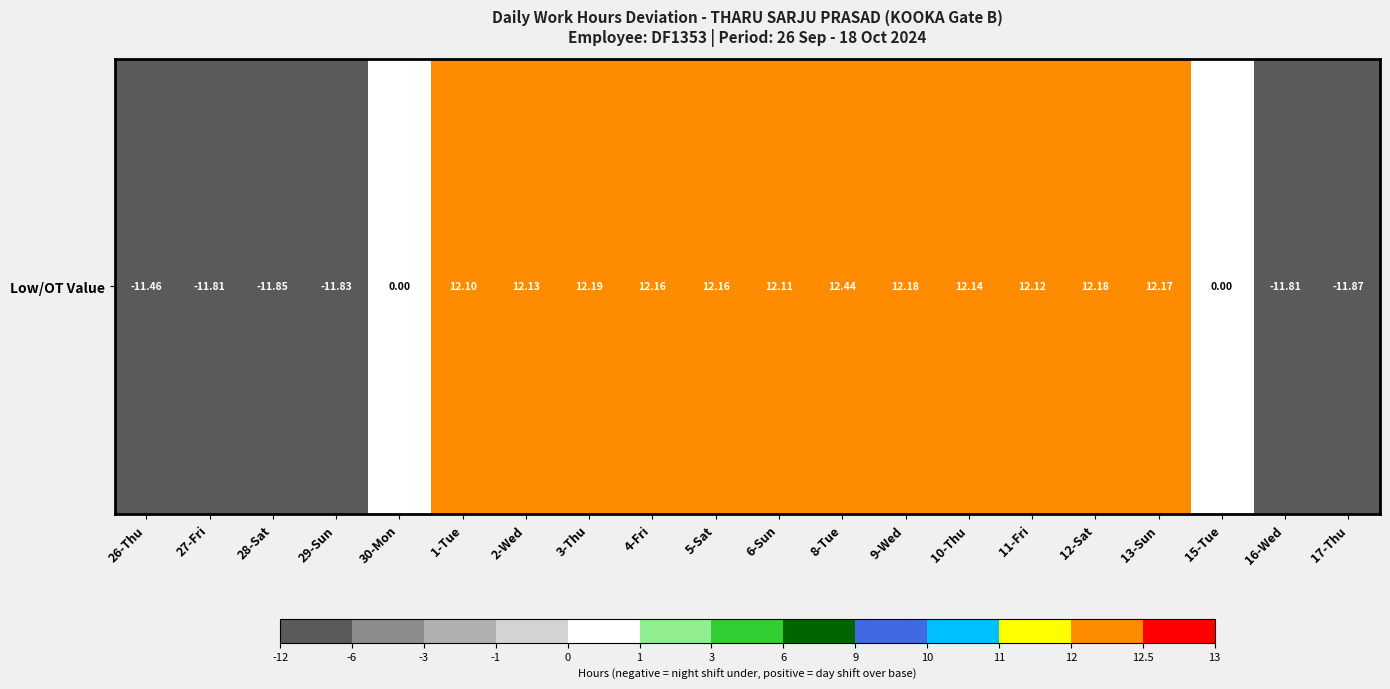

How many values are above zero?

12